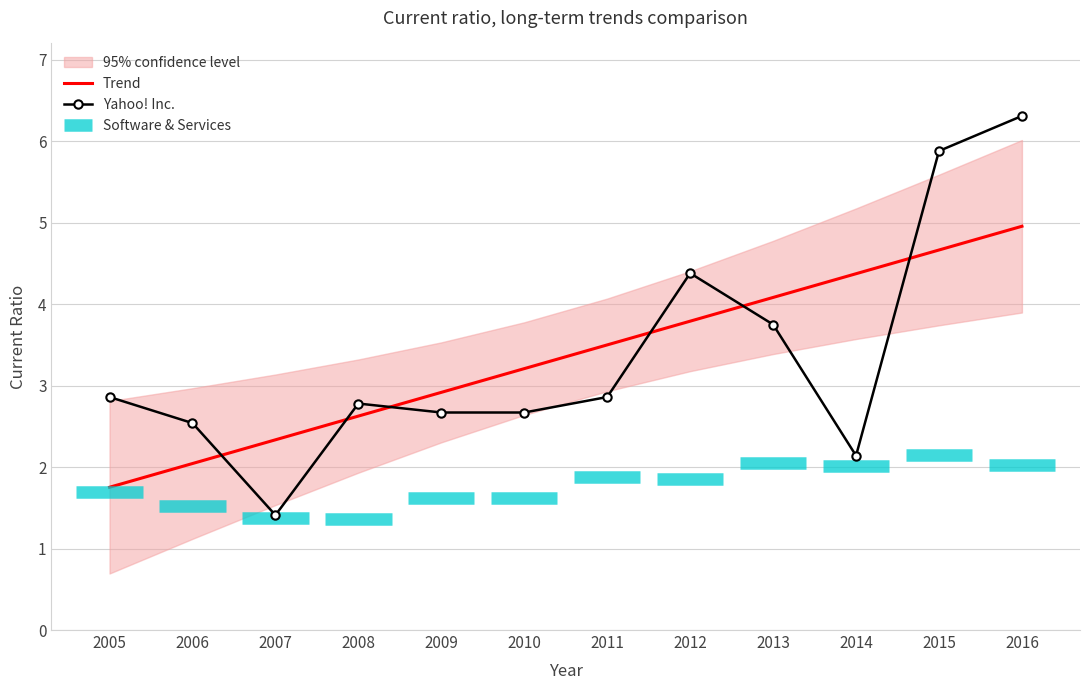

At which category does the chart reach its minimum across all series?

2008